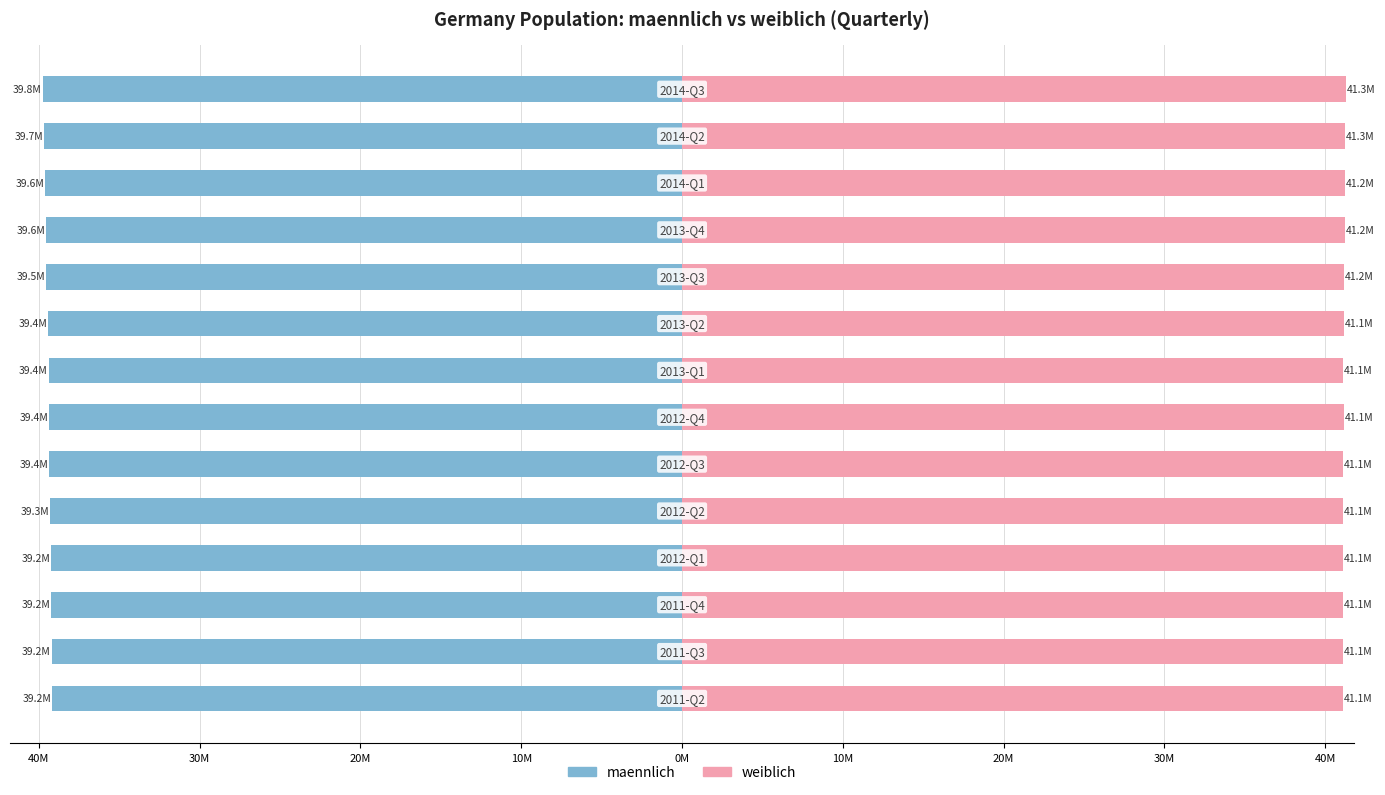

What is the lowest value of the maennlich series?

-39.8